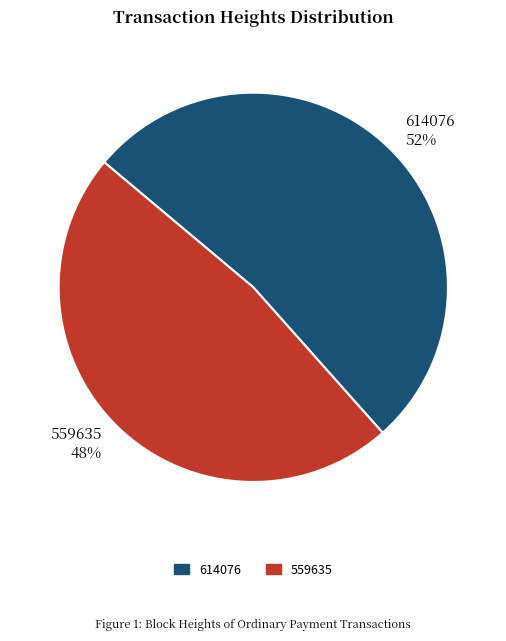

The 559635 slice represents 62% of the pie. True or false?

False